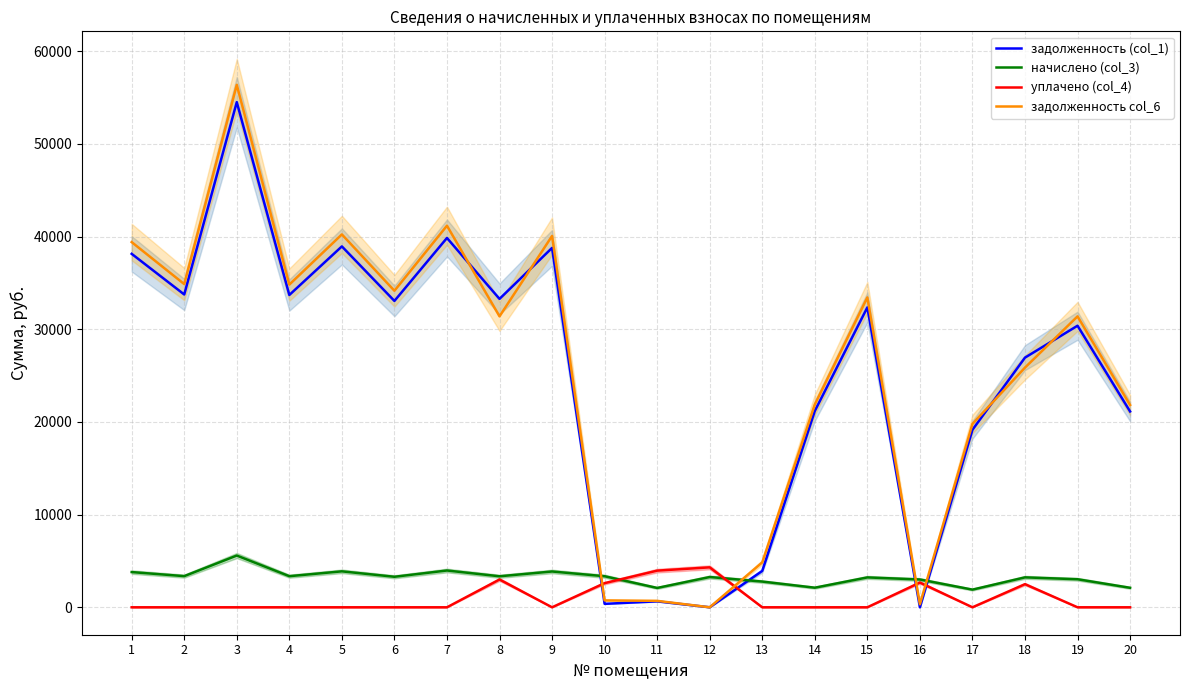

Between 3 and 18, which series saw the biggest shift?

задолженность col_6